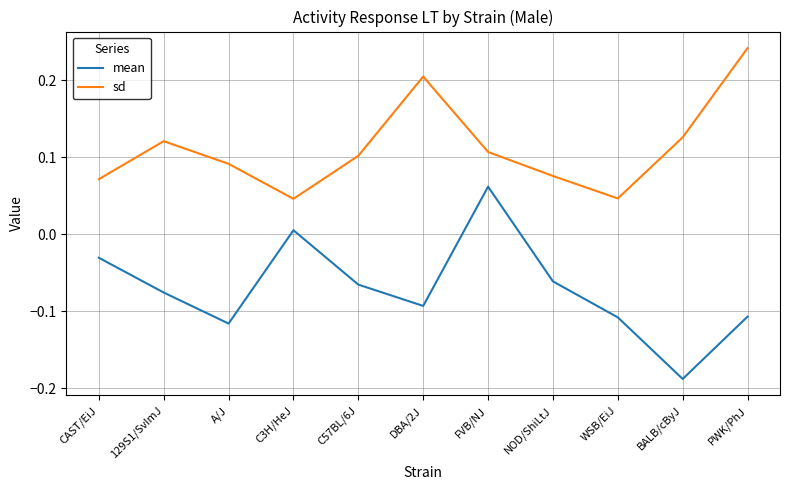

Where is the first local maximum for sd?

129S1/SvImJ